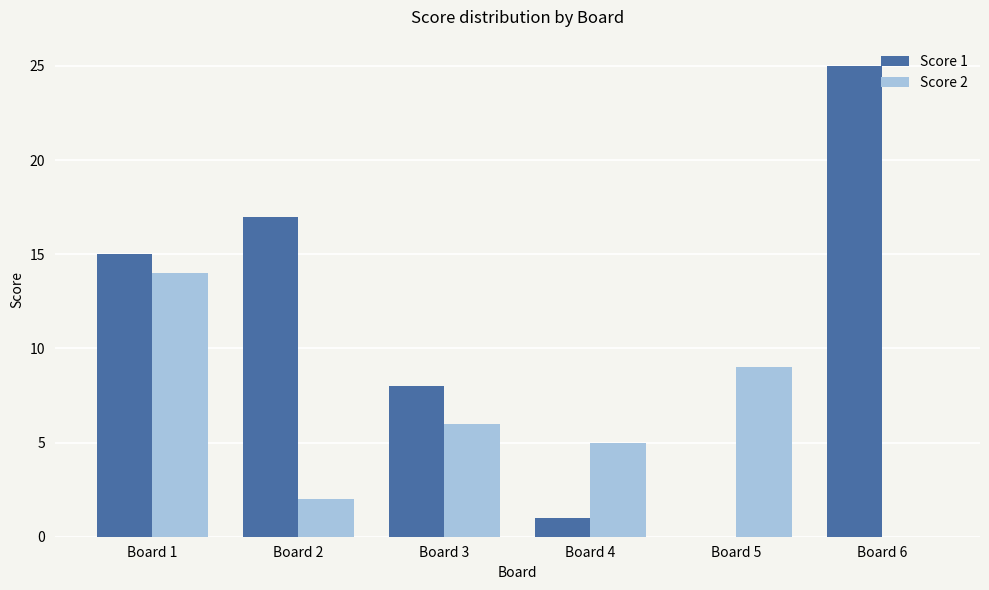

What is the sum of all Score 1 values?

66